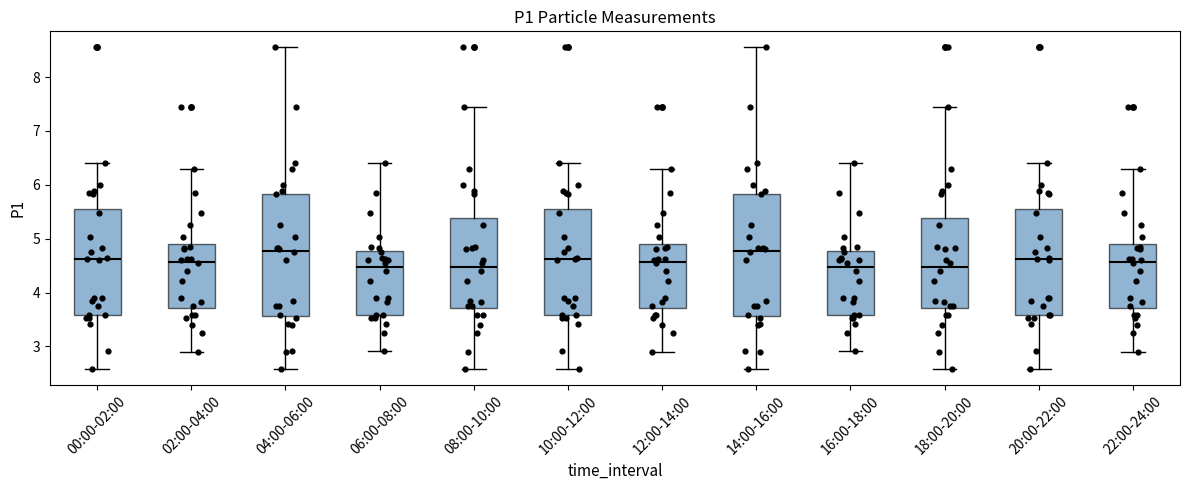

Reading left to right, transcribe this box plot: for each box, give where its median line is, the range the box spans, and where its two whiskers end, as read against the y-axis. The values are not printed on the chart, so give them approximately, as read against the axis.

00:00-02:00: median 4.6, box 3.6 to 5.6, whiskers 2.6 to 6.4
02:00-04:00: median 4.6, box 3.7 to 4.9, whiskers 2.9 to 6.3
04:00-06:00: median 4.8, box 3.6 to 5.8, whiskers 2.6 to 8.6
06:00-08:00: median 4.5, box 3.6 to 4.8, whiskers 2.9 to 6.4
08:00-10:00: median 4.5, box 3.7 to 5.4, whiskers 2.6 to 7.5
10:00-12:00: median 4.6, box 3.6 to 5.6, whiskers 2.6 to 6.4
12:00-14:00: median 4.6, box 3.7 to 4.9, whiskers 2.9 to 6.3
14:00-16:00: median 4.8, box 3.6 to 5.8, whiskers 2.6 to 8.6
16:00-18:00: median 4.5, box 3.6 to 4.8, whiskers 2.9 to 6.4
18:00-20:00: median 4.5, box 3.7 to 5.4, whiskers 2.6 to 7.5
20:00-22:00: median 4.6, box 3.6 to 5.6, whiskers 2.6 to 6.4
22:00-24:00: median 4.6, box 3.7 to 4.9, whiskers 2.9 to 6.3